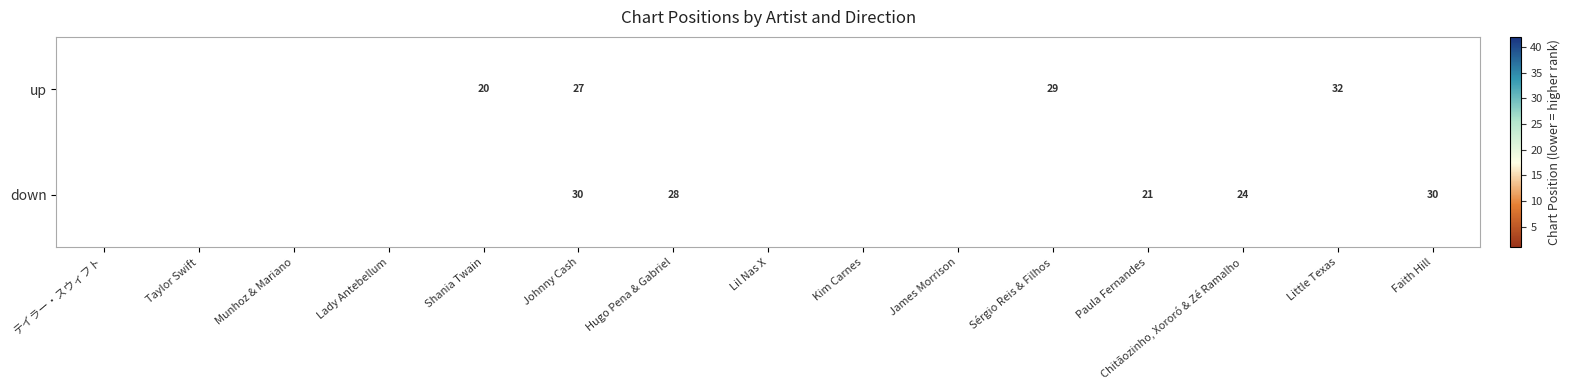

Is the value of up at Munhoz & Mariano greater than the value of down at テイラー・スウィフト?

No